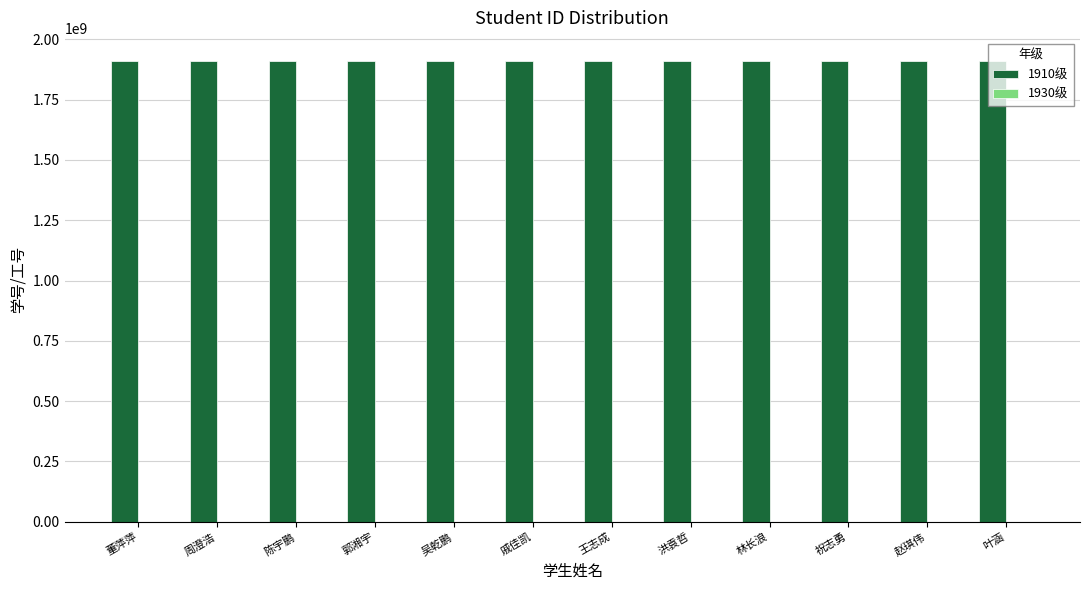

What is the label of the 2nd bar from the left?

周澄浩